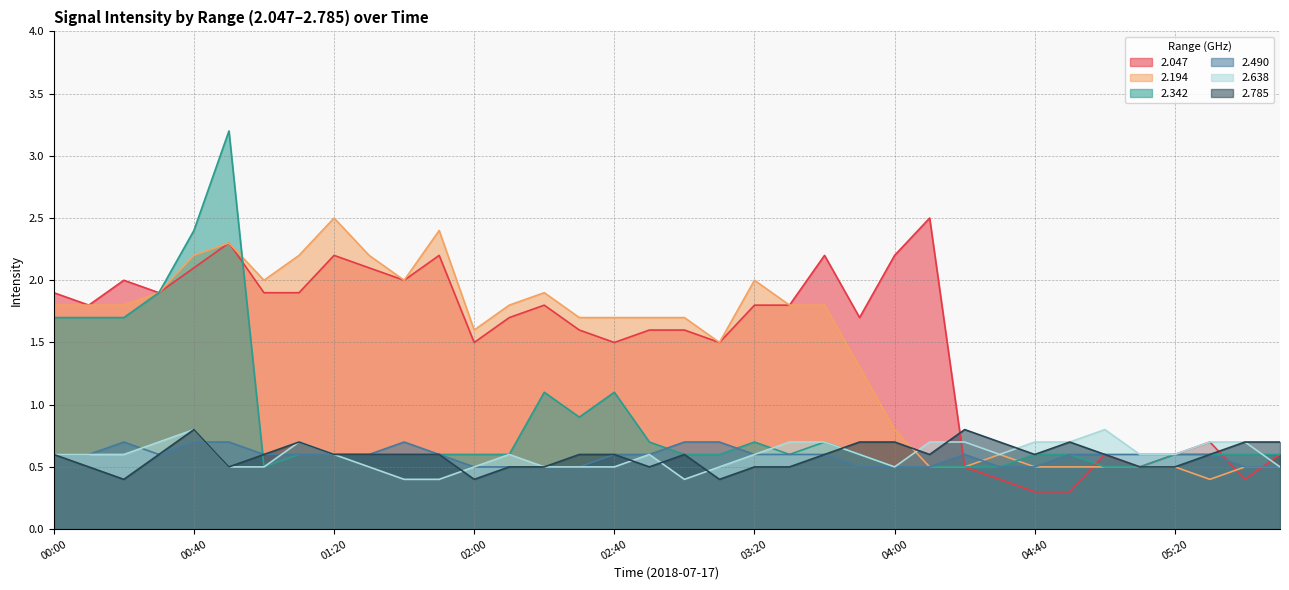

What is the average value of the   2.490 series?

0.6